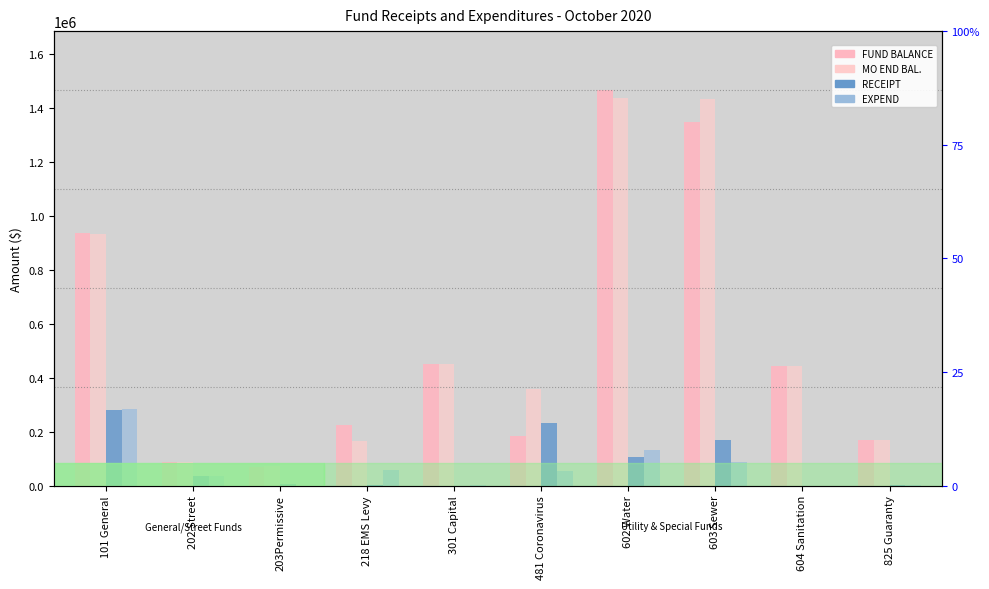

Reading right to left, list all the values displayed in this chart.

FUND BALANCE: 825 Guaranty=168139.0	604 Sanitation=442858.3	603 Sewer=1347093.9	602 Water=1463694.9	481 Coronavirus=181839.0	301 Capital=450361.5	218 EMS Levy=222695.8	203Permissive=68768.9	202 Street=85878.9	101 General=936917.8
MO END BAL.: 825 Guaranty=170319.6	604 Sanitation=442858.3	603 Sewer=1431500.3	602 Water=1436512.4	481 Coronavirus=358304.0	301 Capital=449214.0	218 EMS Levy=165300.6	203Permissive=72766.4	202 Street=87040.9	101 General=931305.9
RECEIPT: 825 Guaranty=2900.0	604 Sanitation=0.0	603 Sewer=169787.1	602 Water=105272.5	481 Coronavirus=230950.7	301 Capital=0.0	218 EMS Levy=235.8	203Permissive=3997.5	202 Street=35403.8	101 General=277930.9
EXPEND: 825 Guaranty=719.4	604 Sanitation=0.0	603 Sewer=85380.7	602 Water=132455.0	481 Coronavirus=54485.7	301 Capital=1147.5	218 EMS Levy=57631.1	203Permissive=0.0	202 Street=34241.8	101 General=283542.9